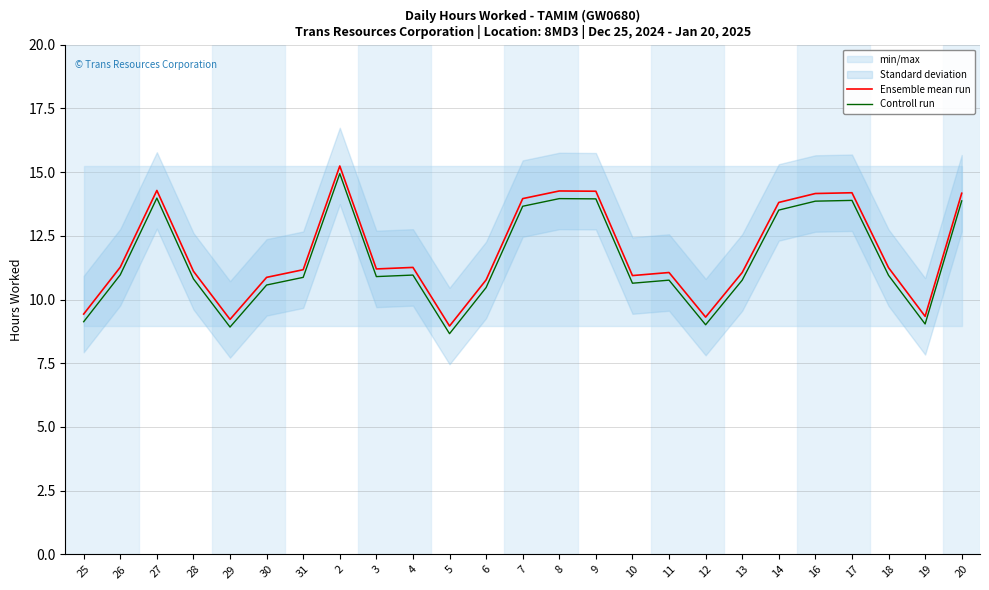

Which has a higher value, 20 or 28?

20